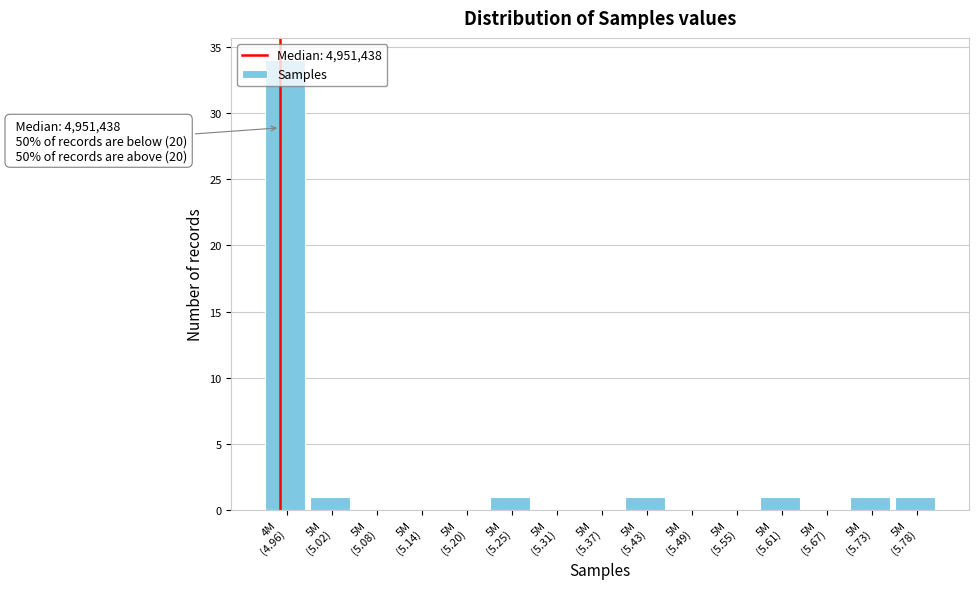

What is the greatest value displayed?

34